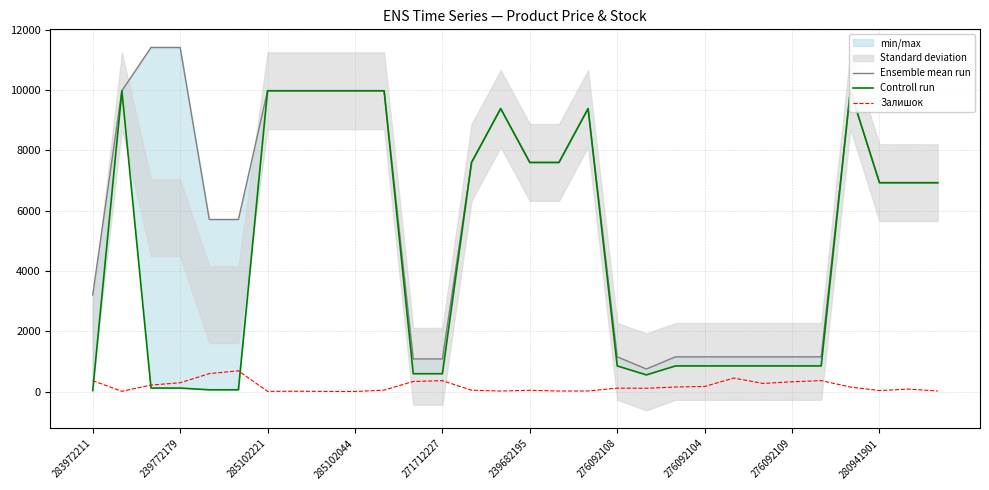

What is the total value across all series at 22?

2444.2